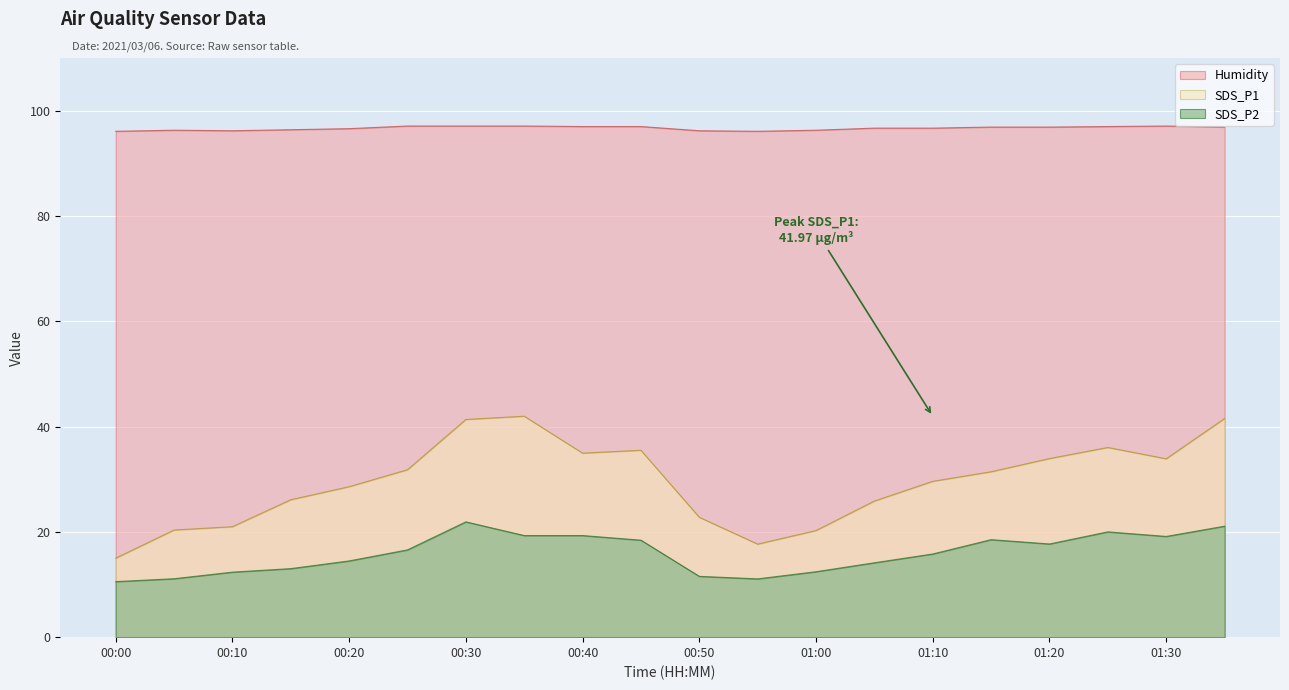

Rank the series by their maximum value, from highest to lowest.

Humidity, SDS_P1, SDS_P2